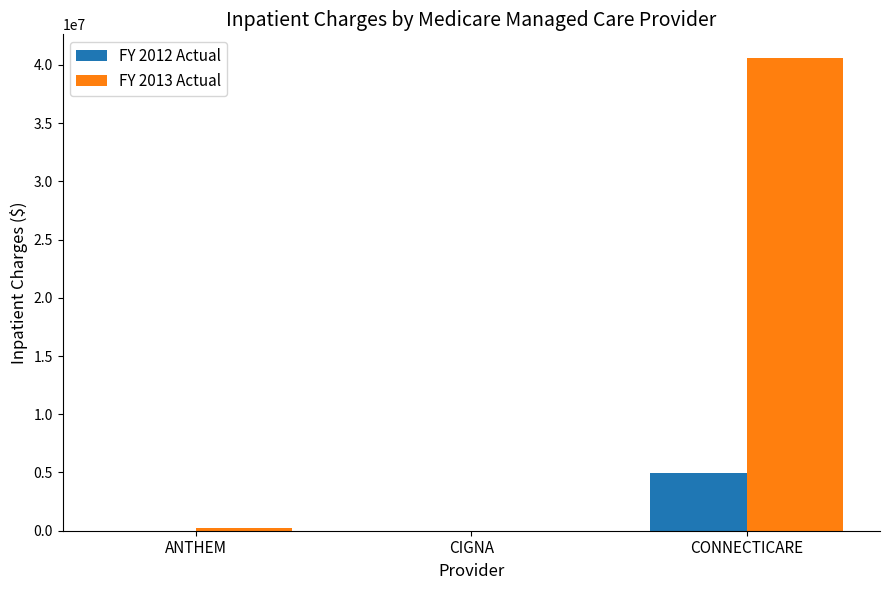

The FY 2013 Actual series shows 0 at CIGNA. True or false?

True